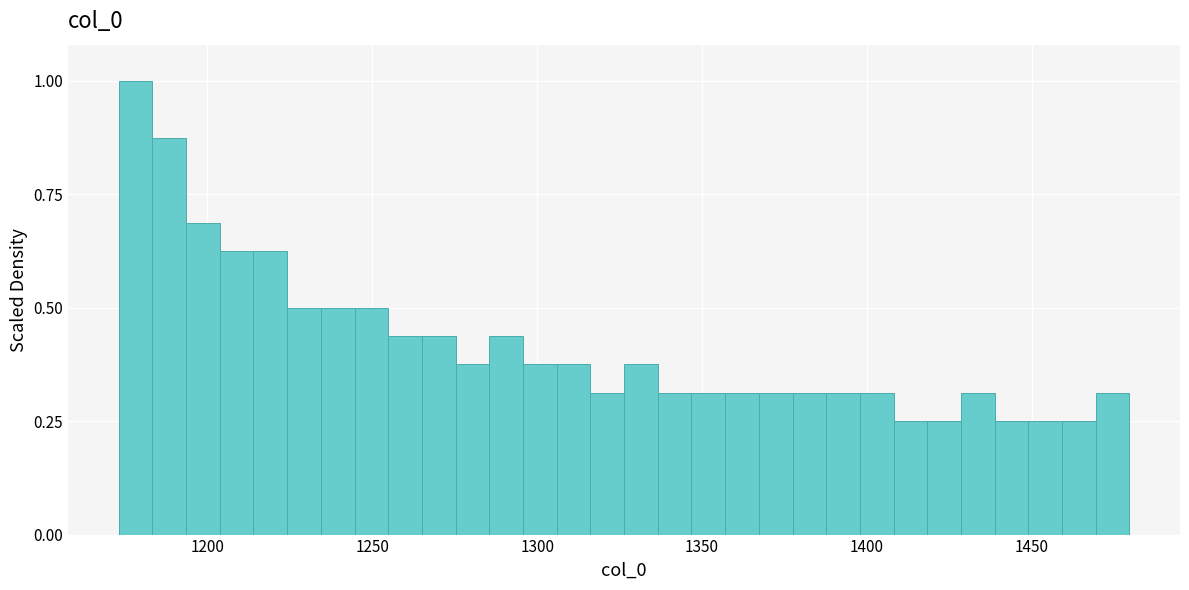

Around what value on the x-axis is the tallest bar? Give the approximate position of its centre, as read against the axis.

1180